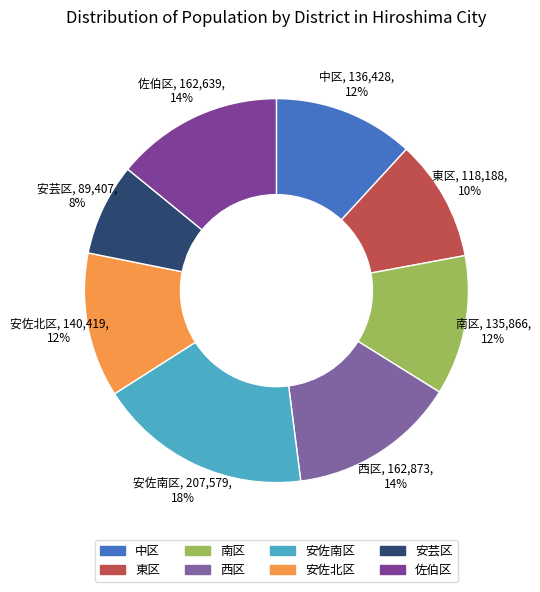

The 安佐北区 slice represents 12% of the pie. True or false?

True